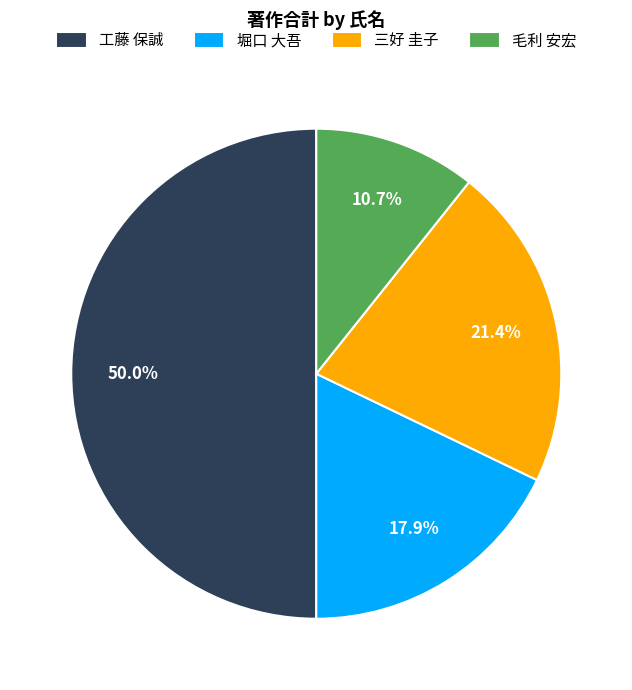

The 堀口 大吾 slice represents 18% of the pie. True or false?

True